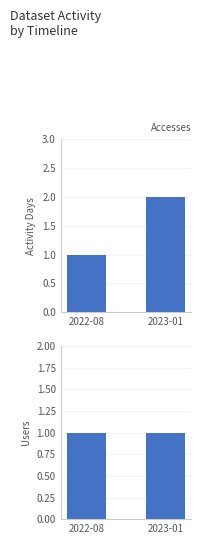

Is the value of Users at 2022-08 greater than the value of Activity Days at 2022-08?

No